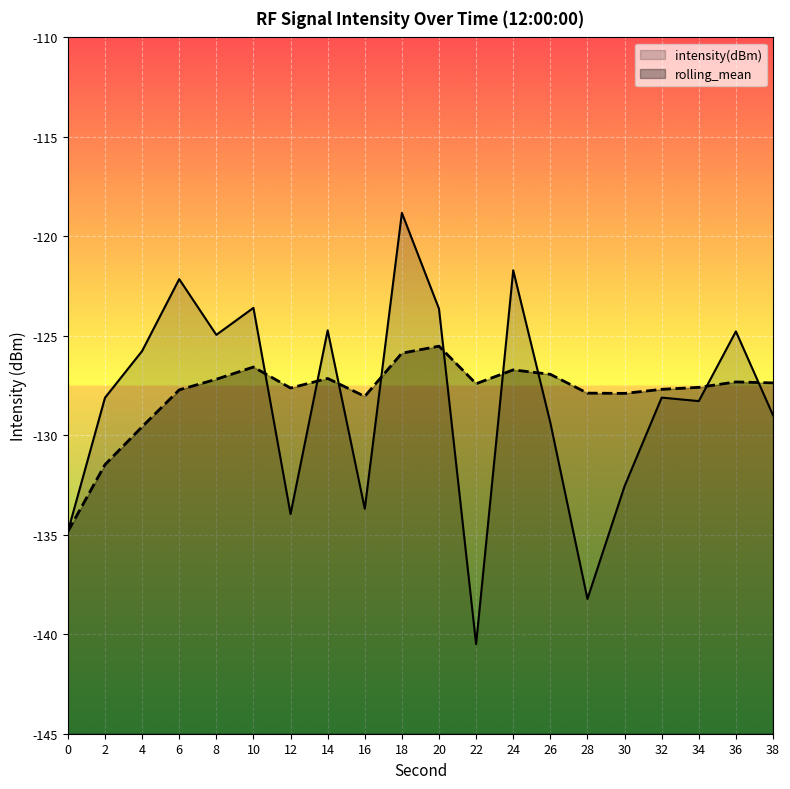

Rank the series by their average value, from highest to lowest.

rolling_mean, intensity(dBm)